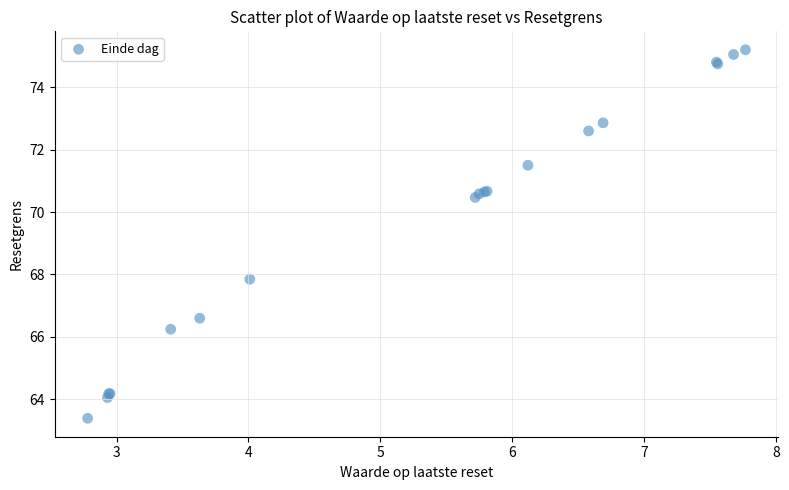

What Y value in the scatter plot is closest to 69?

67.8